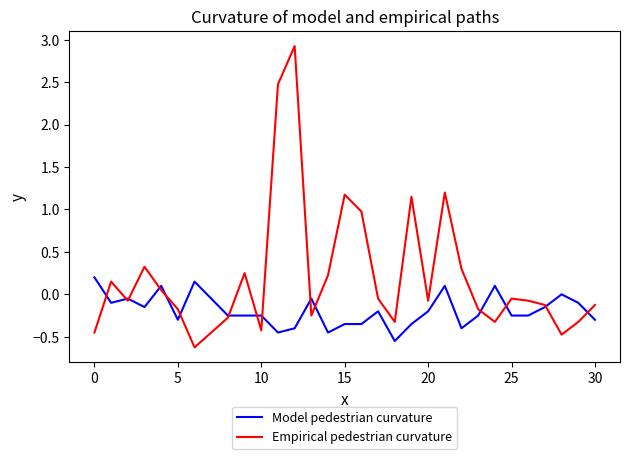

List the series in order of their overall mean, lowest first.

Model pedestrian curvature, Empirical pedestrian curvature